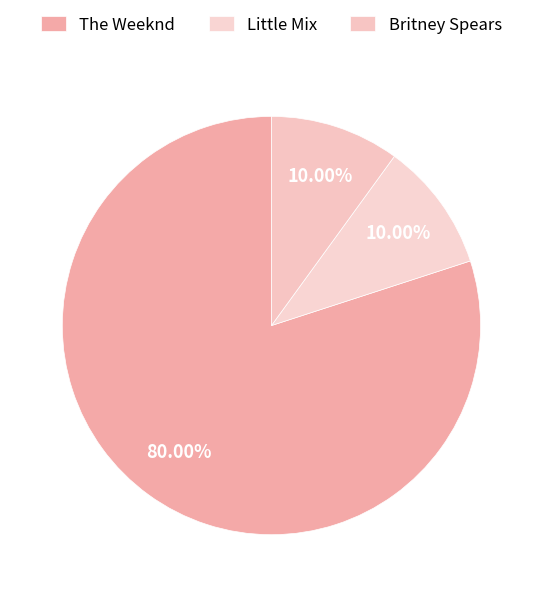

How many slices are in this pie chart?

3